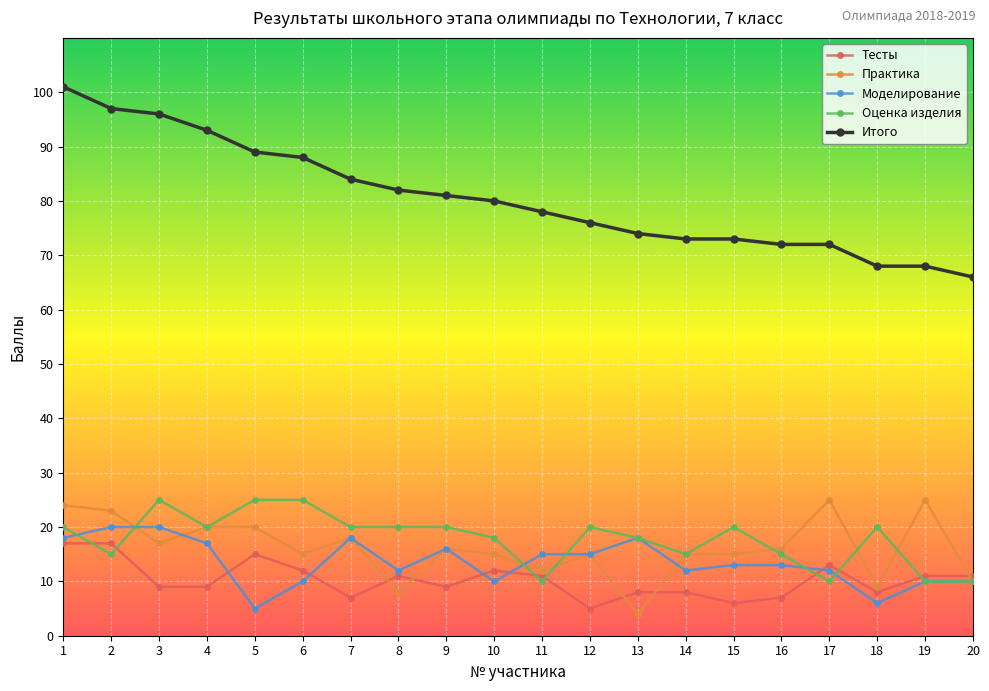

Is it true that Итого equals 106 at 18?

False